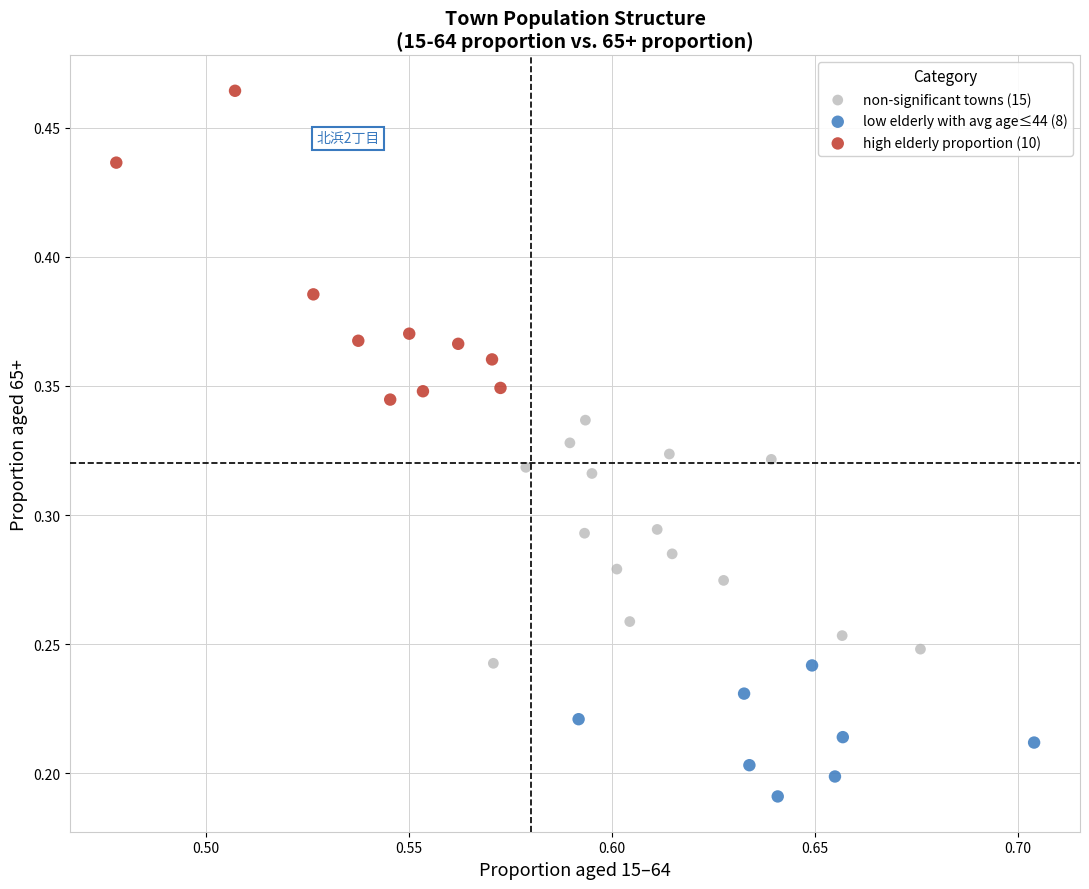

Which series has the widest spread of Y values?

high elderly proportion (10)